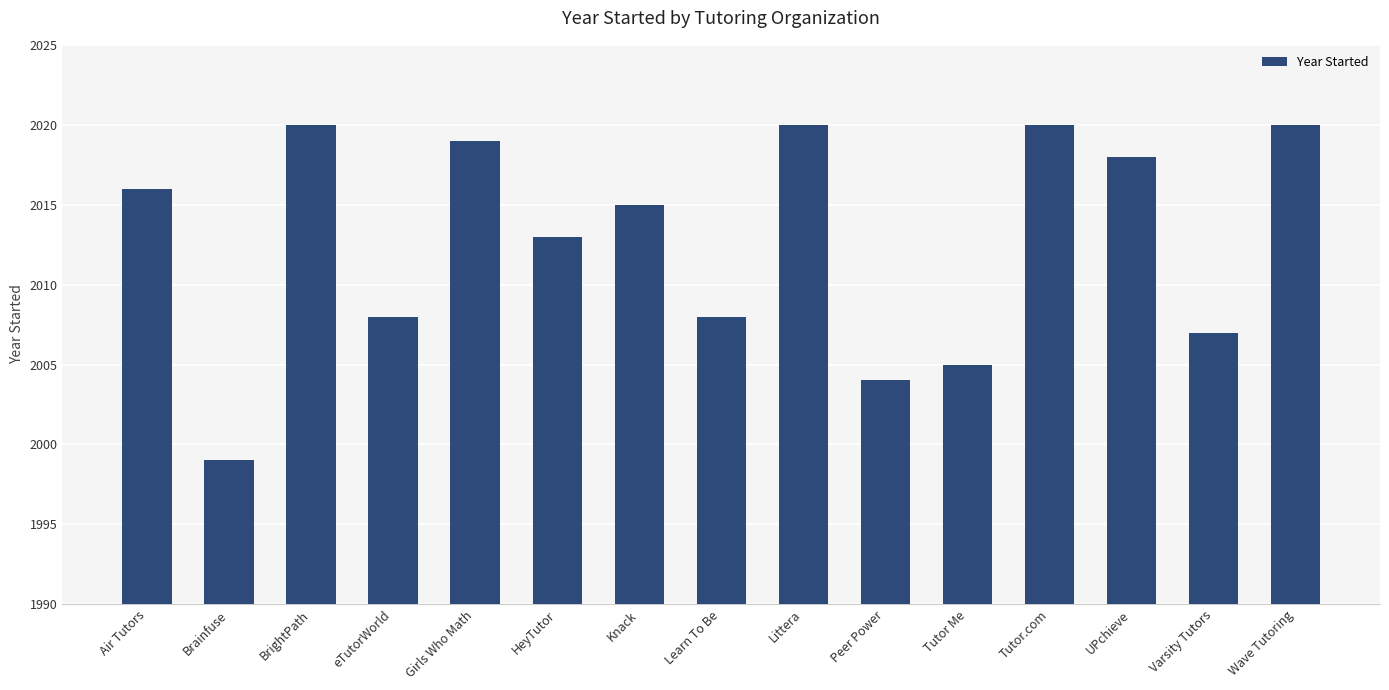

What is the greatest value displayed?

2020